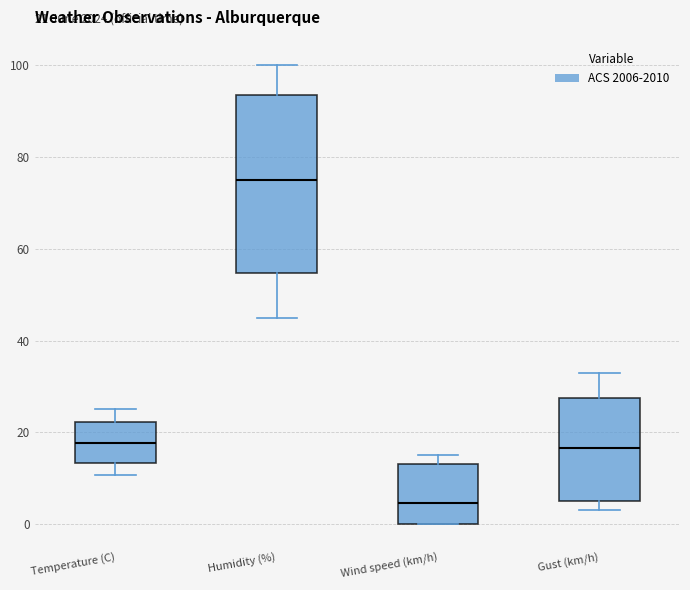

Which box has the highest median line?

Humidity (%)